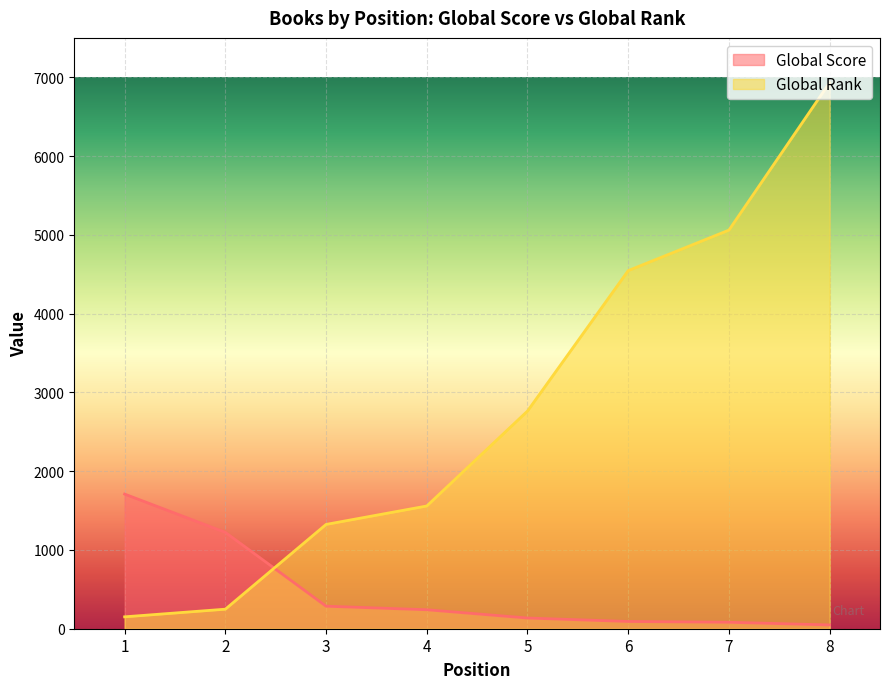

Reading right to left, list all the values displayed in this chart.

Global Score: 48	82	92	136	241	286	1223	1709
Global Rank: 6933	5060	4546	2763	1558	1324	248	151